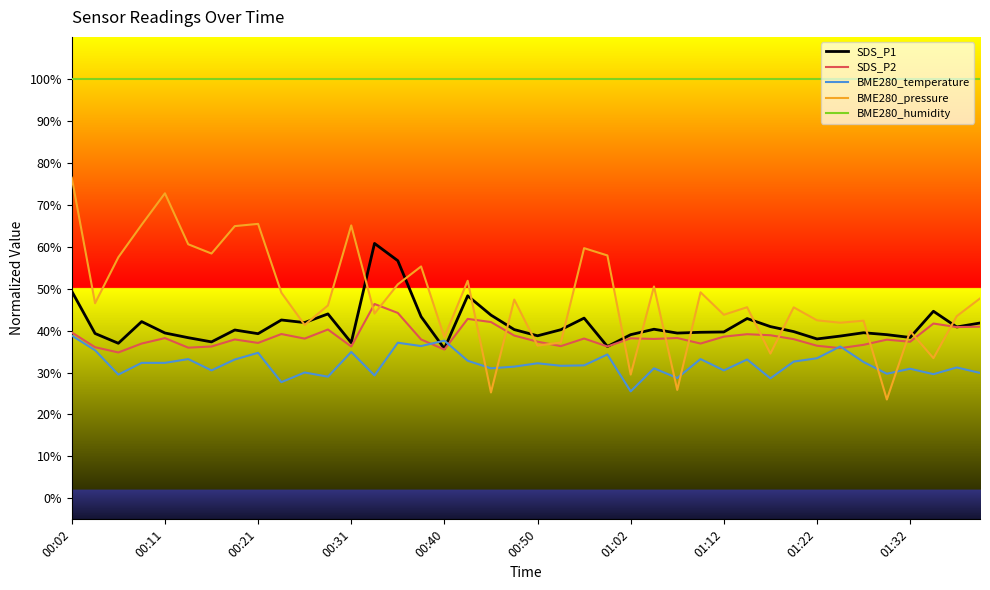

Which series has the largest total across all categories?

BME280_humidity